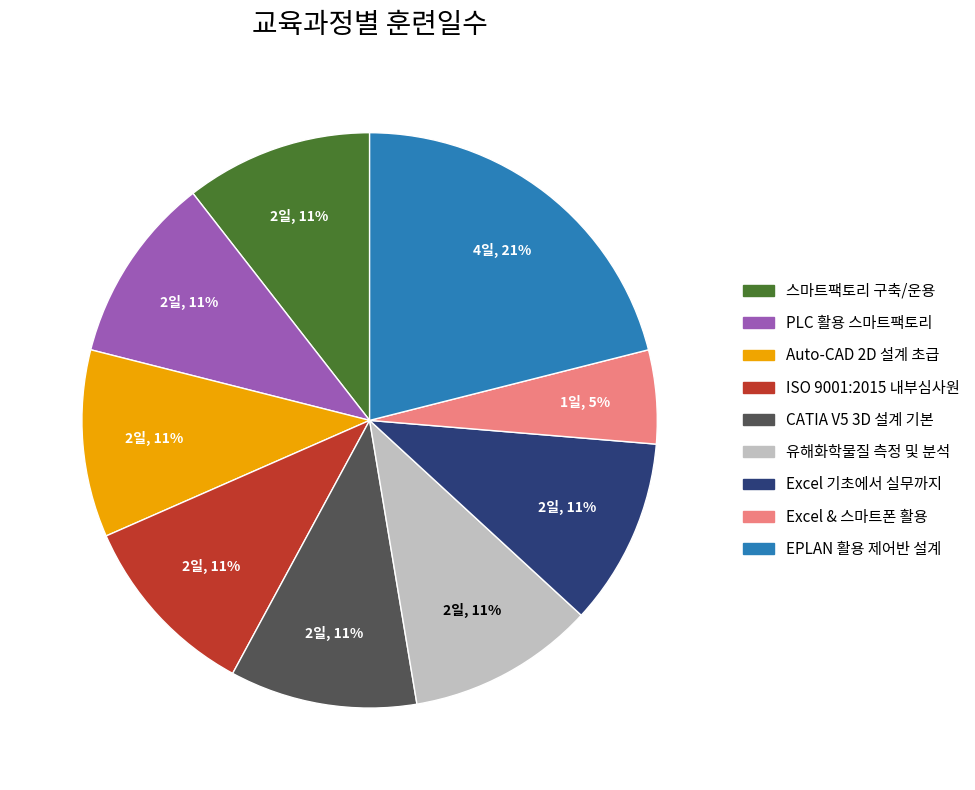

What percentage is the Excel & 스마트폰 활용 slice, to the nearest percent?

5%